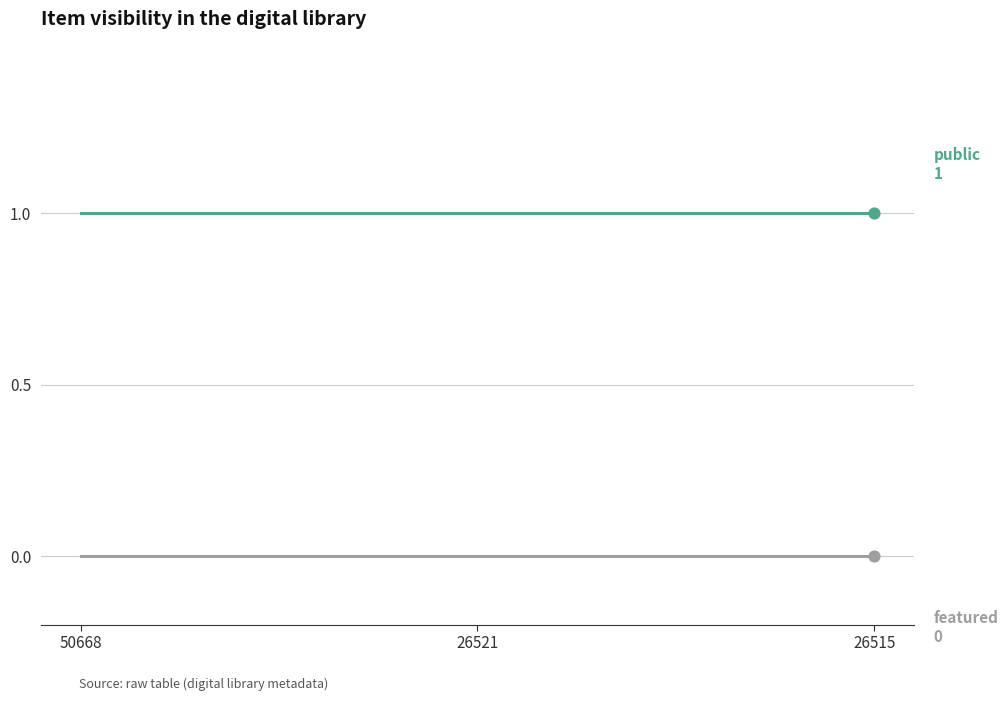

Does the chart have visible grid lines?

Yes